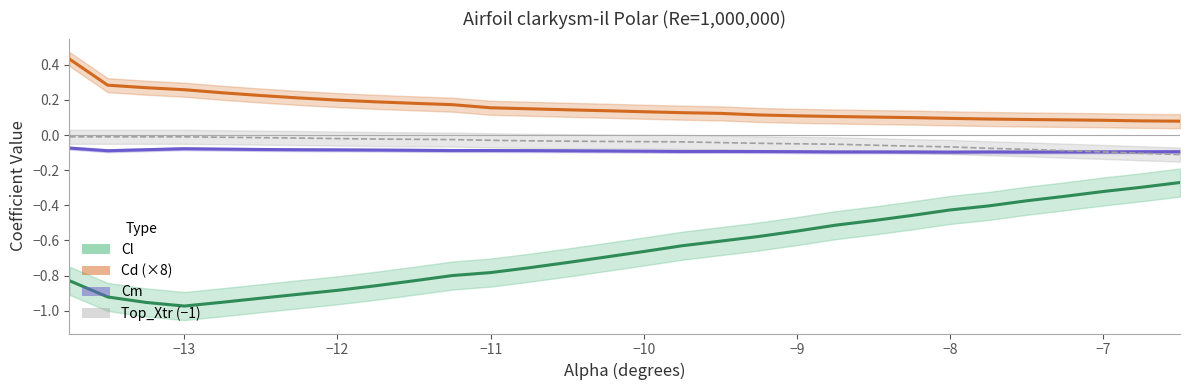

Reading right to left, what are all the values shown in this chart?

Cl: -0.3	-0.3	-0.3	-0.3	-0.4	-0.4	-0.4	-0.5	-0.5	-0.5	-0.5	-0.6	-0.6	-0.6	-0.7	-0.7	-0.7	-0.8	-0.8	-0.8	-0.8	-0.9	-0.9	-0.9	-0.9	-1.0	-1.0	-1.0	-0.9	-0.8
Cd (×8): 0.1	0.1	0.1	0.1	0.1	0.1	0.1	0.1	0.1	0.1	0.1	0.1	0.1	0.1	0.1	0.1	0.1	0.1	0.2	0.2	0.2	0.2	0.2	0.2	0.2	0.2	0.3	0.3	0.3	0.4
Cm: -0.1	-0.1	-0.1	-0.1	-0.1	-0.1	-0.1	-0.1	-0.1	-0.1	-0.1	-0.1	-0.1	-0.1	-0.1	-0.1	-0.1	-0.1	-0.1	-0.1	-0.1	-0.1	-0.1	-0.1	-0.1	-0.1	-0.1	-0.1	-0.1	-0.1
Top_Xtr (−1): -0.1	-0.1	-0.1	-0.1	-0.1	-0.1	-0.1	-0.1	-0.1	-0.1	-0.0	-0.0	-0.0	-0.0	-0.0	-0.0	-0.0	-0.0	-0.0	-0.0	-0.0	-0.0	-0.0	-0.0	-0.0	-0.0	-0.0	-0.0	-0.0	-0.0